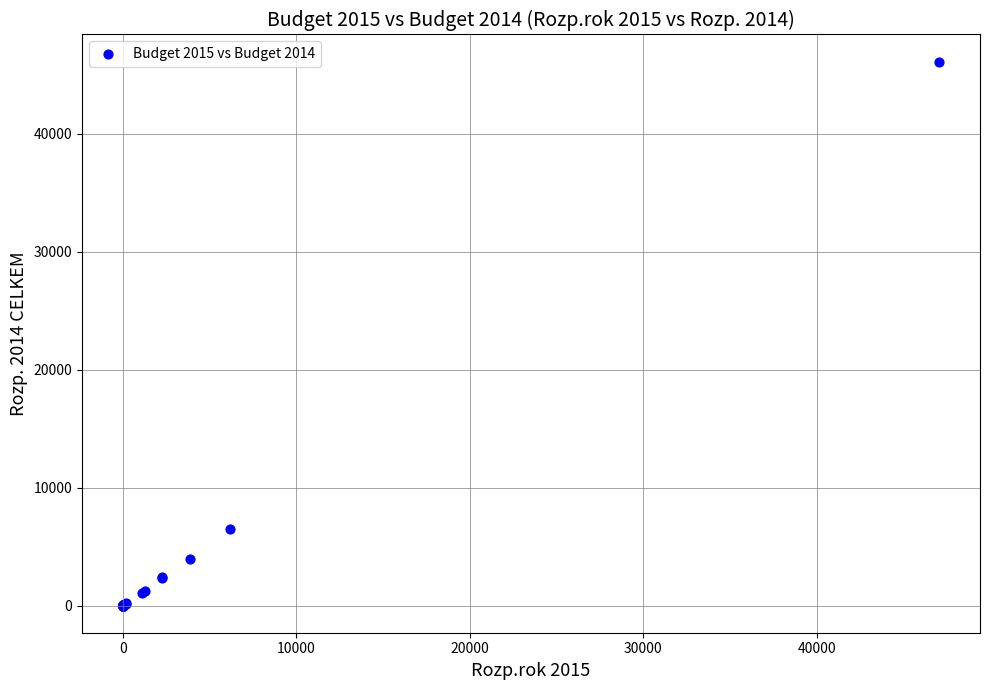

What Y value in the scatter plot is closest to 23050?

6468.2